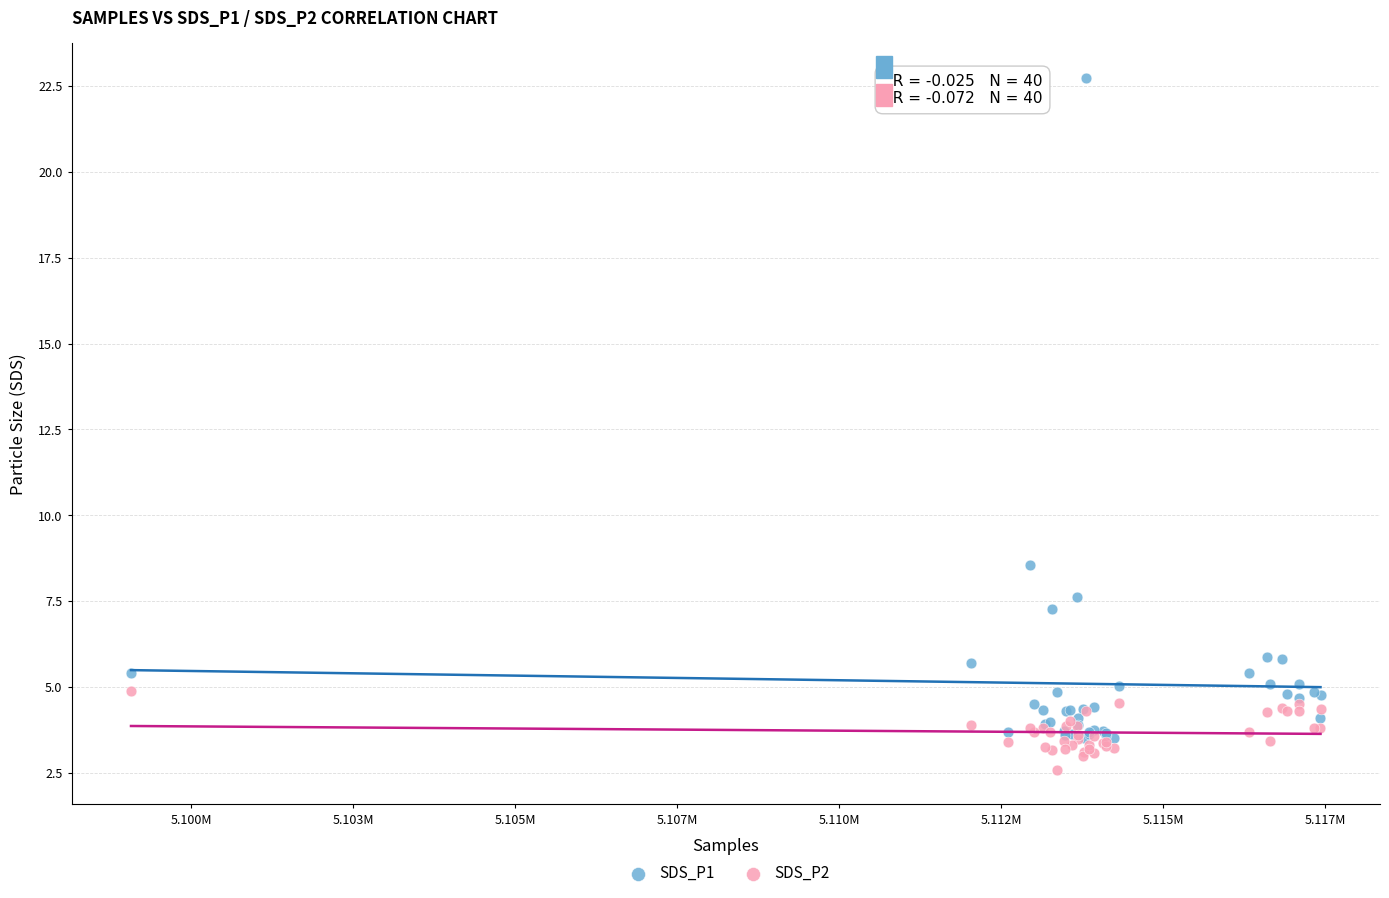

What are all the series names shown in the legend?

SDS_P1, SDS_P2